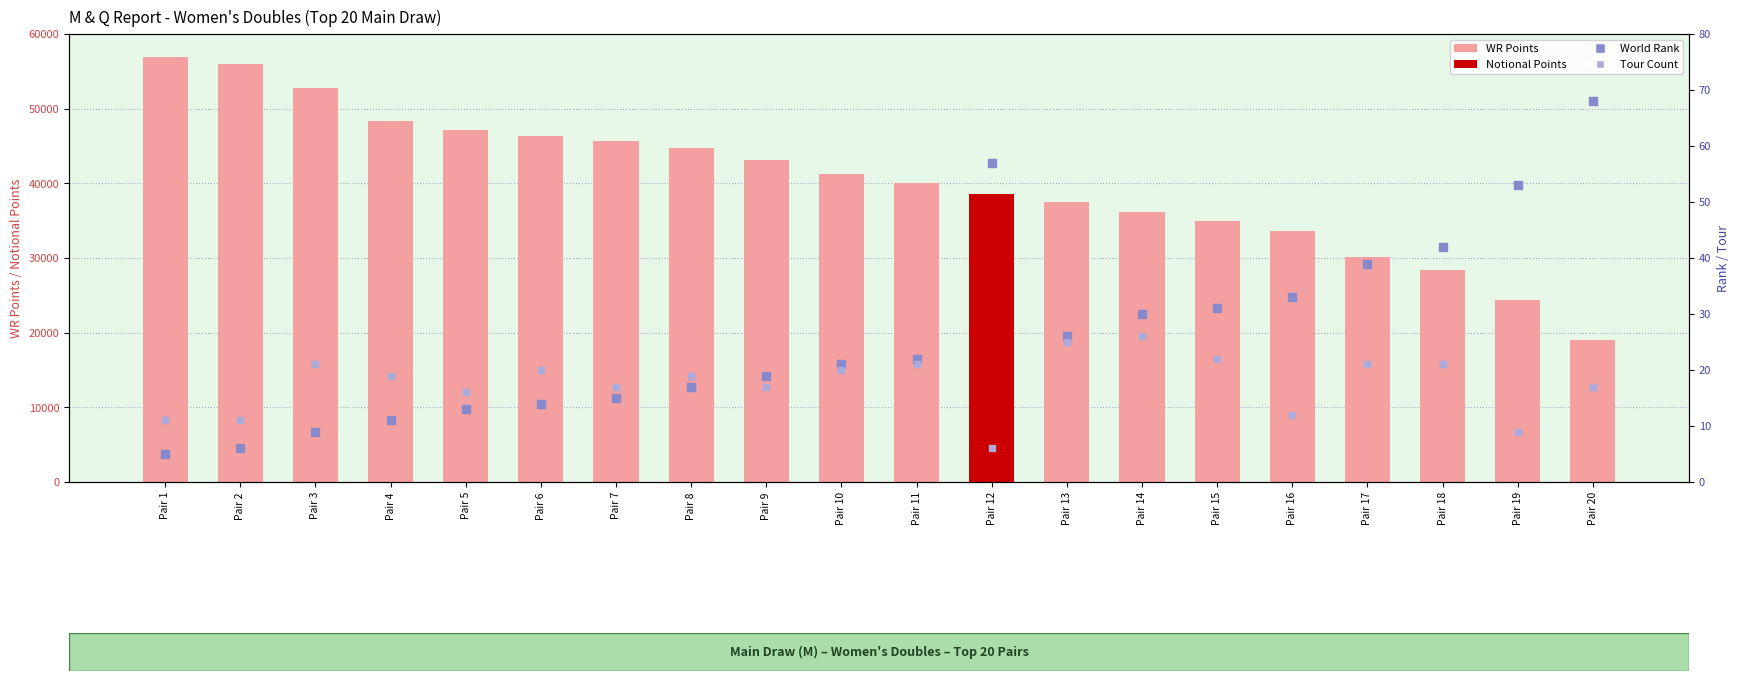

Which series reaches the maximum Y coordinate?

WR Points